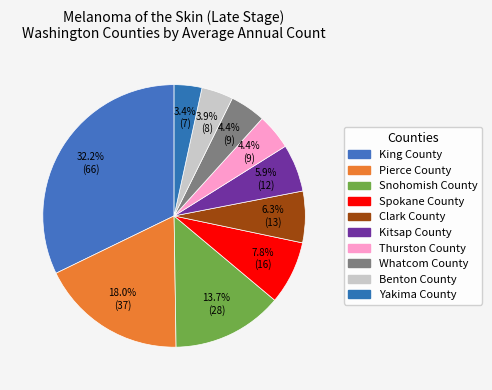

To the nearest percent, what is the combined percentage of Kitsap County and Whatcom County?

10%